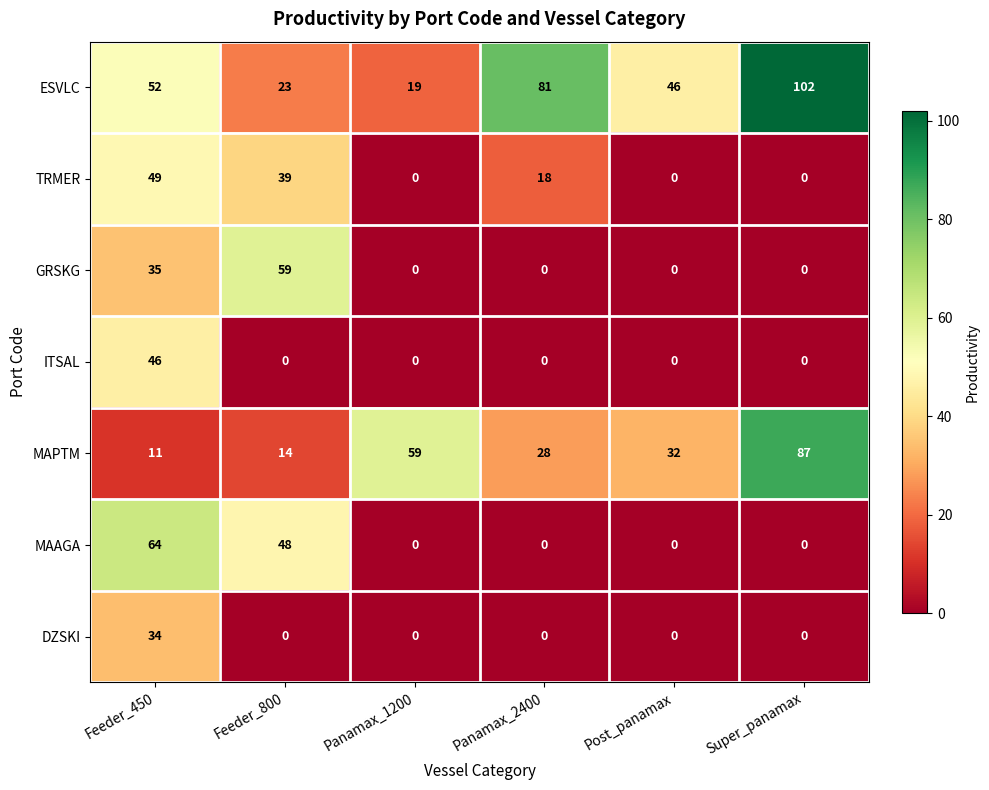

The value of ITSAL at Post_panamax is 24. True or false?

False